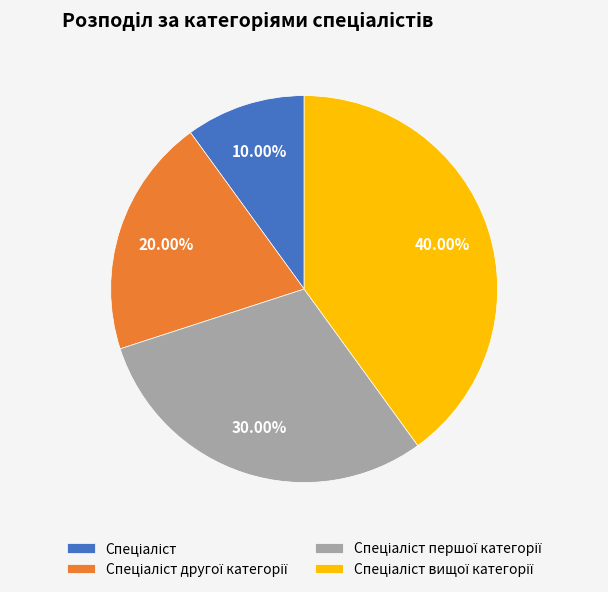

How many slices are in this pie chart?

4